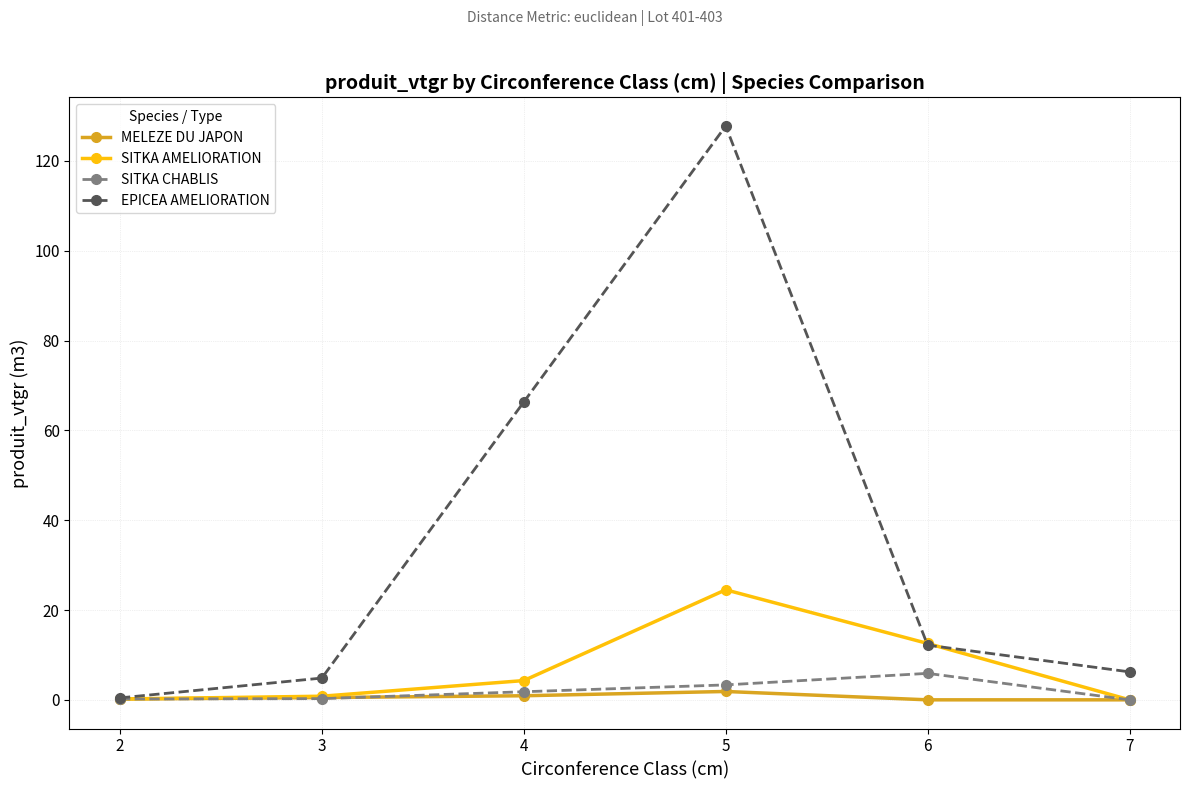

True or false: EPICEA AMELIORATION has a value of 0.4 at 2.

True